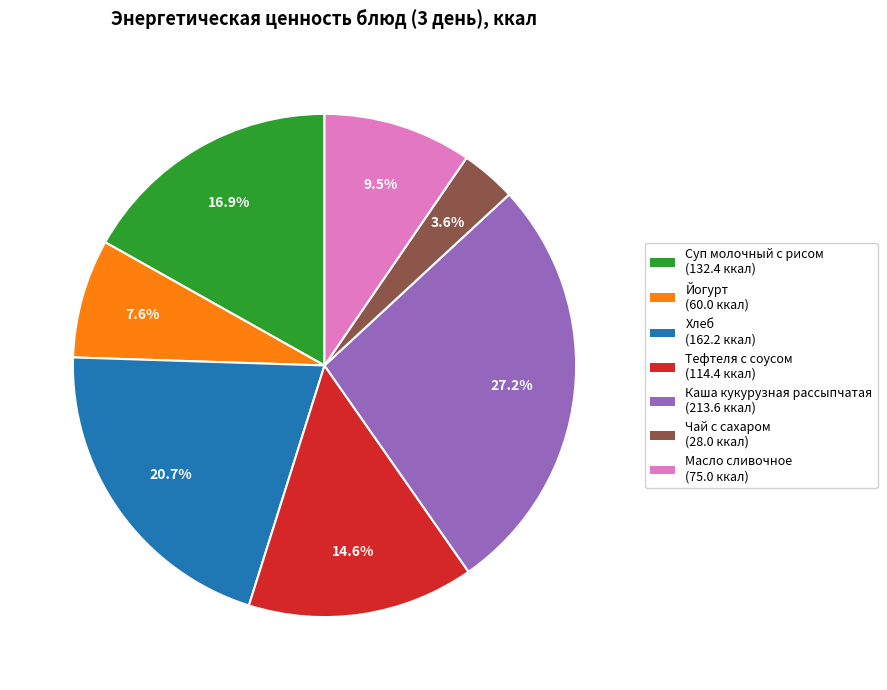

Is there any slice that represents more than half of the pie?

No